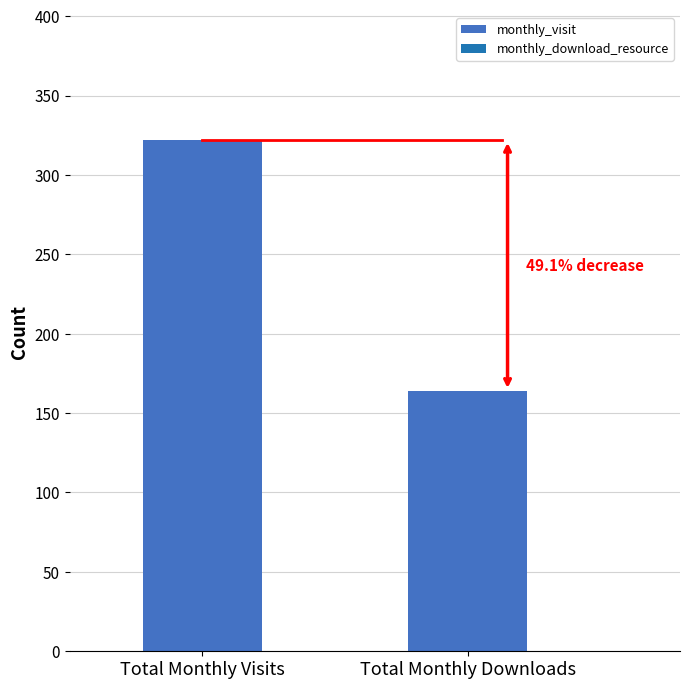

What is the difference between the maximum and minimum values?

158